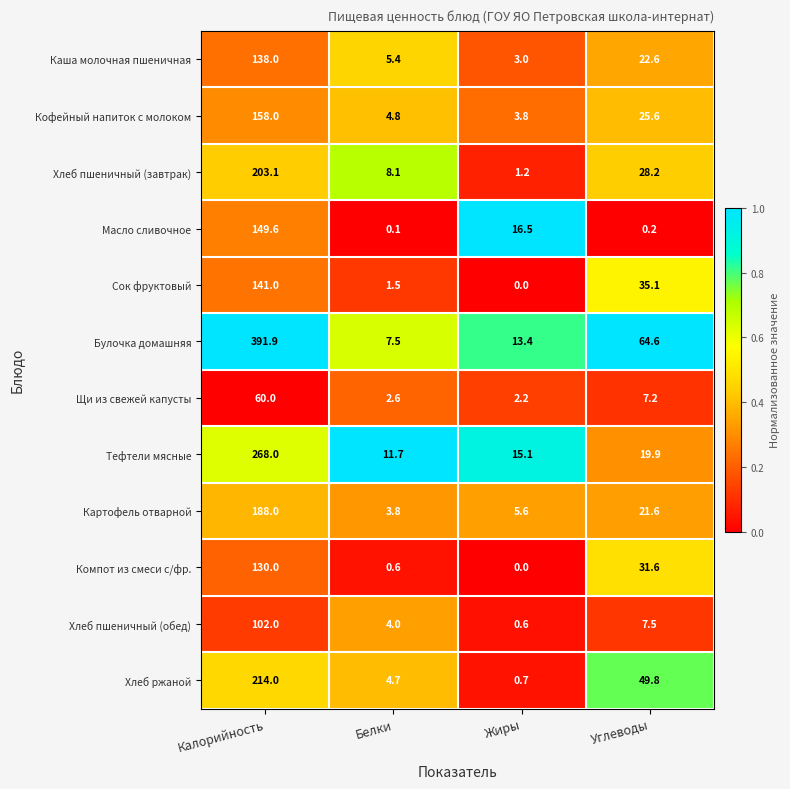

Which series has the largest range (max minus min)?

Булочка домашняя